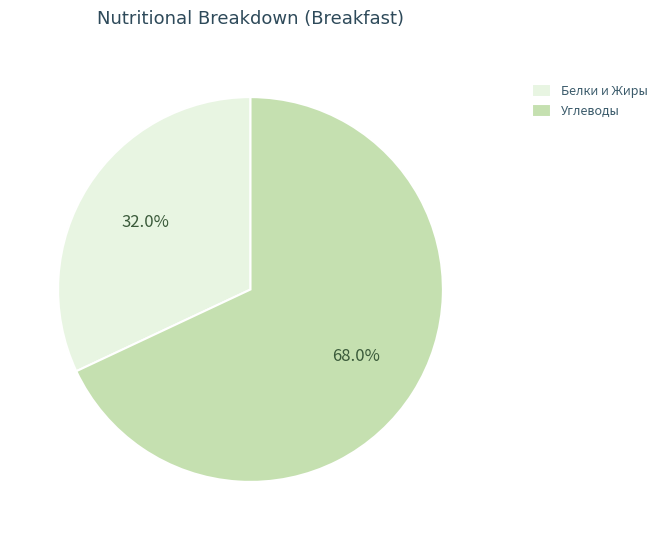

Is the sum of Белки и Жиры and Углеводы greater than half?

Yes